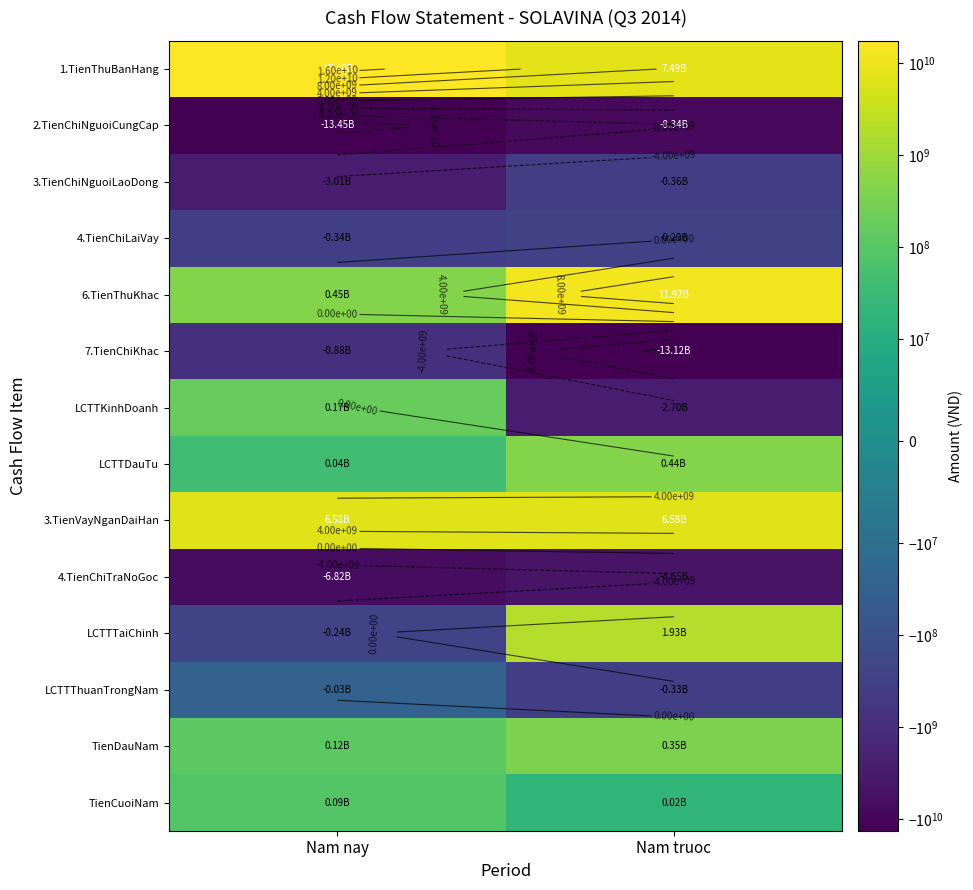

What is the spread (max minus min) of values at Nam nay?

30846375315